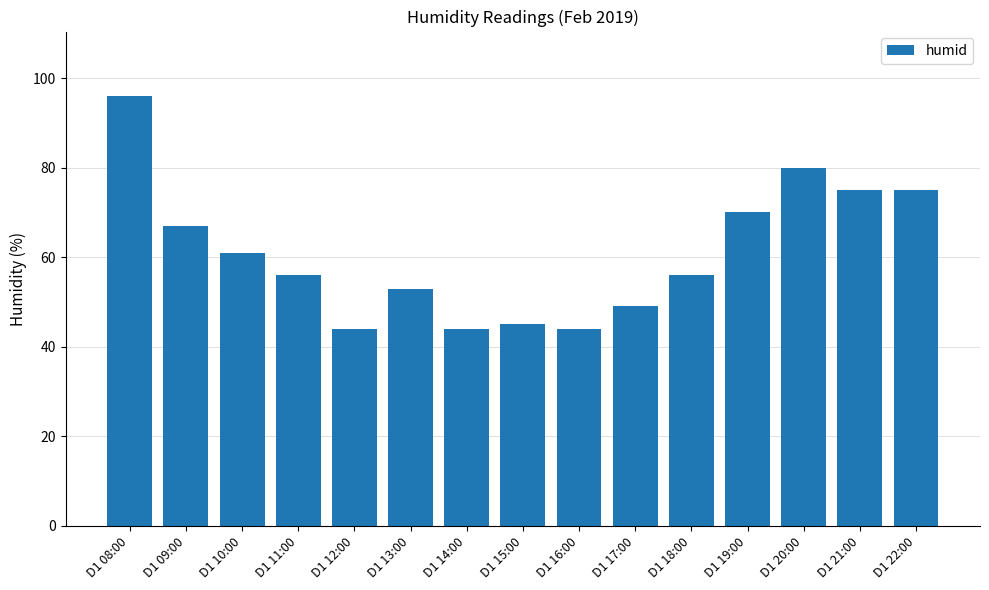

Count the number of data series in this chart.

1